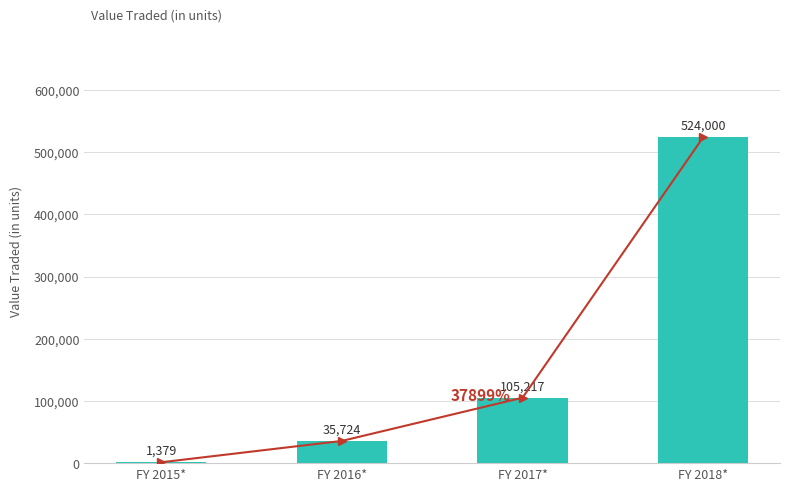

What is the maximum value shown in the chart?

524000